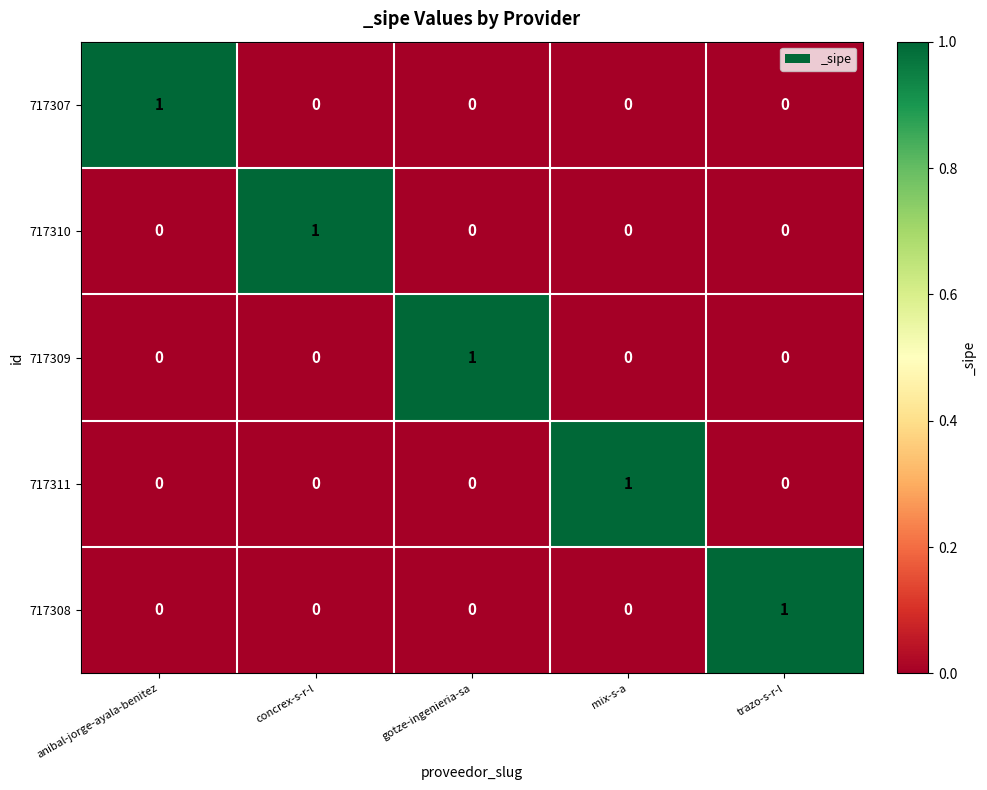

Reading left to right, what are all the values shown in this chart?

717307: anibal-jorge-ayala-benitez=1	concrex-s-r-l=0	gotze-ingenieria-sa=0	mix-s-a=0	trazo-s-r-l=0
717310: anibal-jorge-ayala-benitez=0	concrex-s-r-l=1	gotze-ingenieria-sa=0	mix-s-a=0	trazo-s-r-l=0
717309: anibal-jorge-ayala-benitez=0	concrex-s-r-l=0	gotze-ingenieria-sa=1	mix-s-a=0	trazo-s-r-l=0
717311: anibal-jorge-ayala-benitez=0	concrex-s-r-l=0	gotze-ingenieria-sa=0	mix-s-a=1	trazo-s-r-l=0
717308: anibal-jorge-ayala-benitez=0	concrex-s-r-l=0	gotze-ingenieria-sa=0	mix-s-a=0	trazo-s-r-l=1